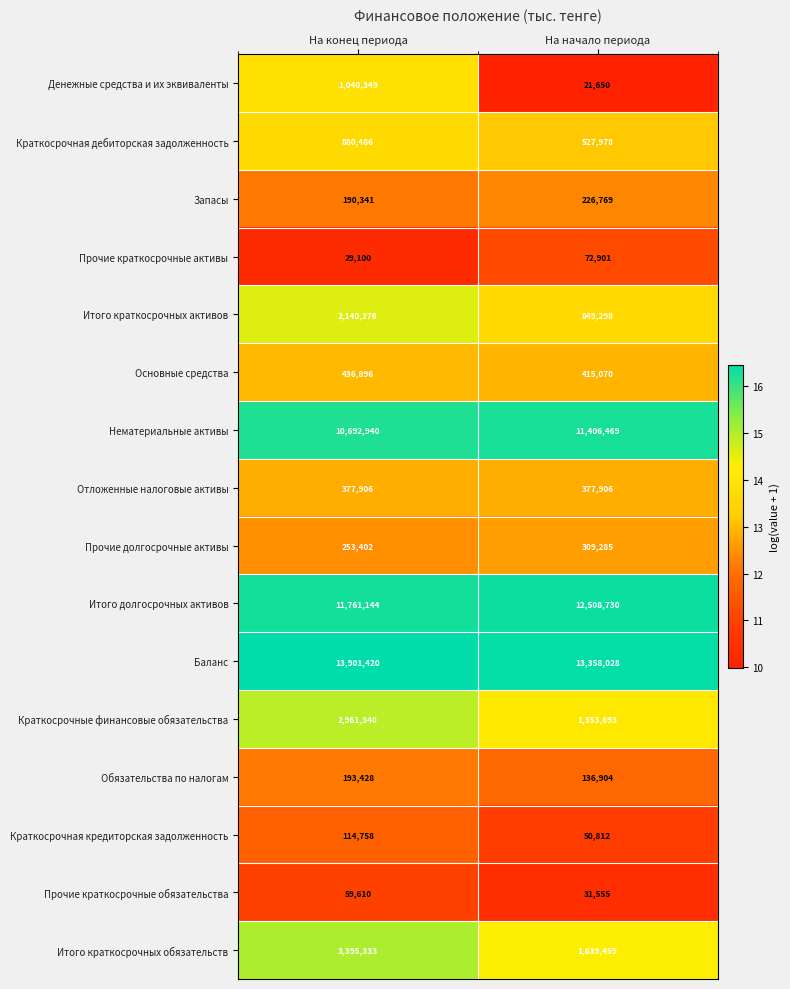

What is the average value of the Итого краткосрочных активов series?

1494787